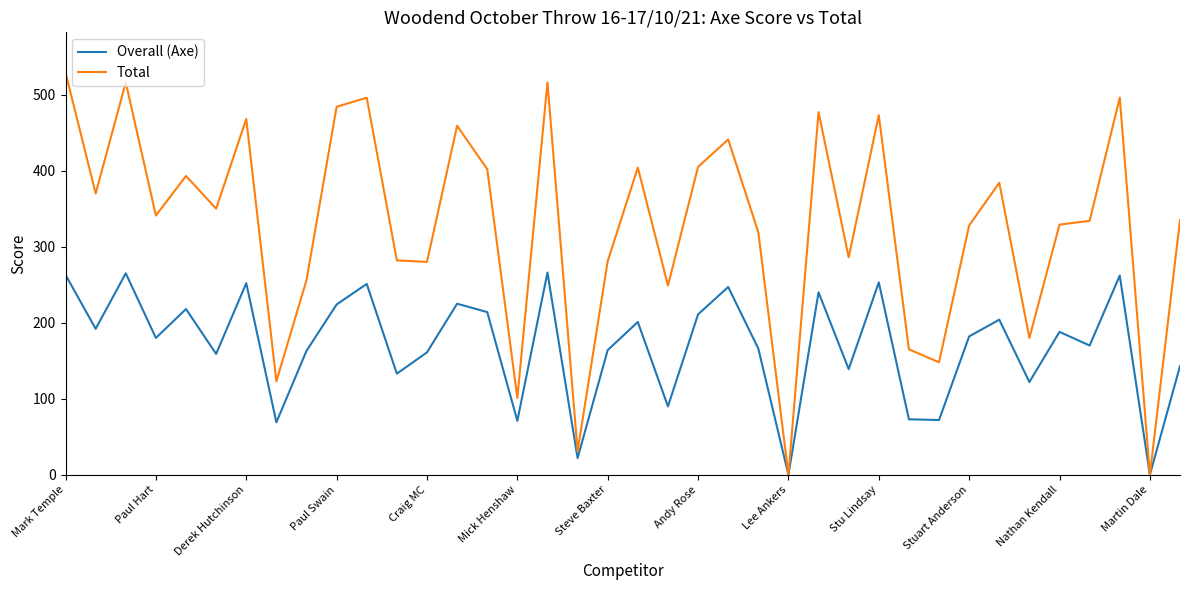

What is the maximum value for Overall (Axe)?

266